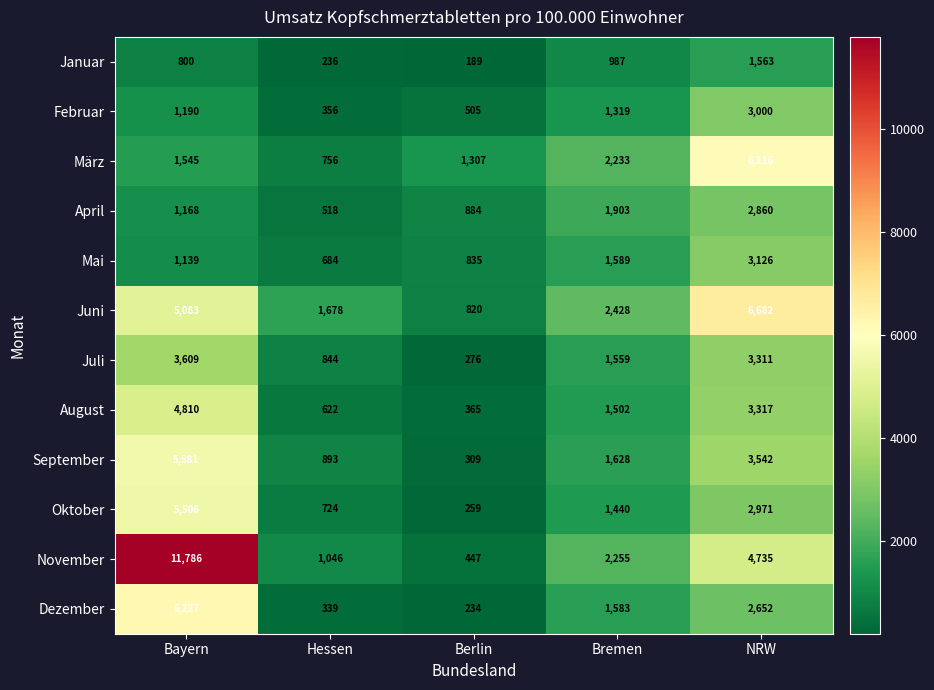

At which label is April closest to 1689?

Bremen